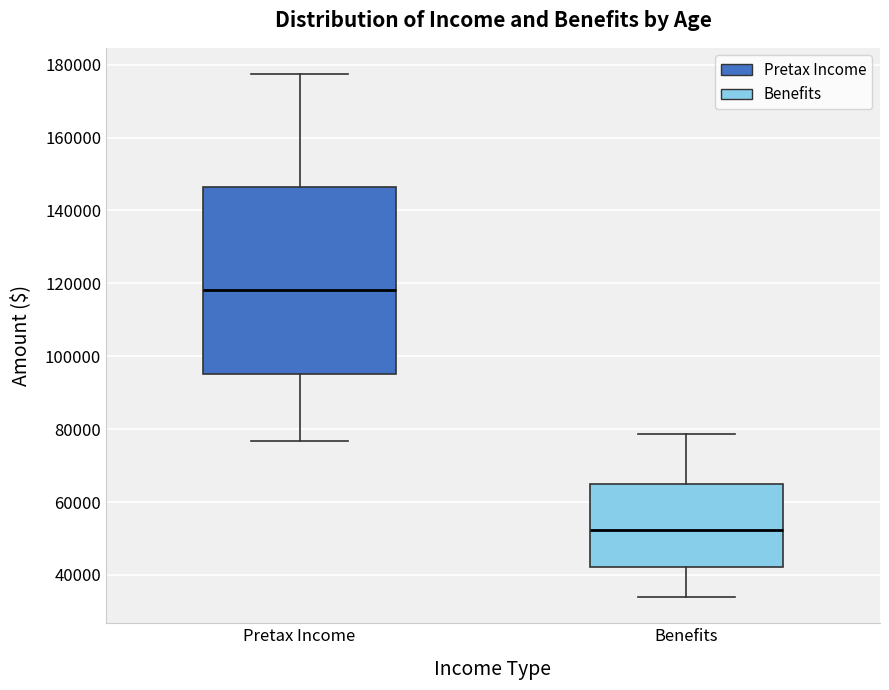

Where does the lower whisker of the box for Pretax Income end on the y-axis? The values are not printed on the chart, so give them approximately, as read against the axis.

76000